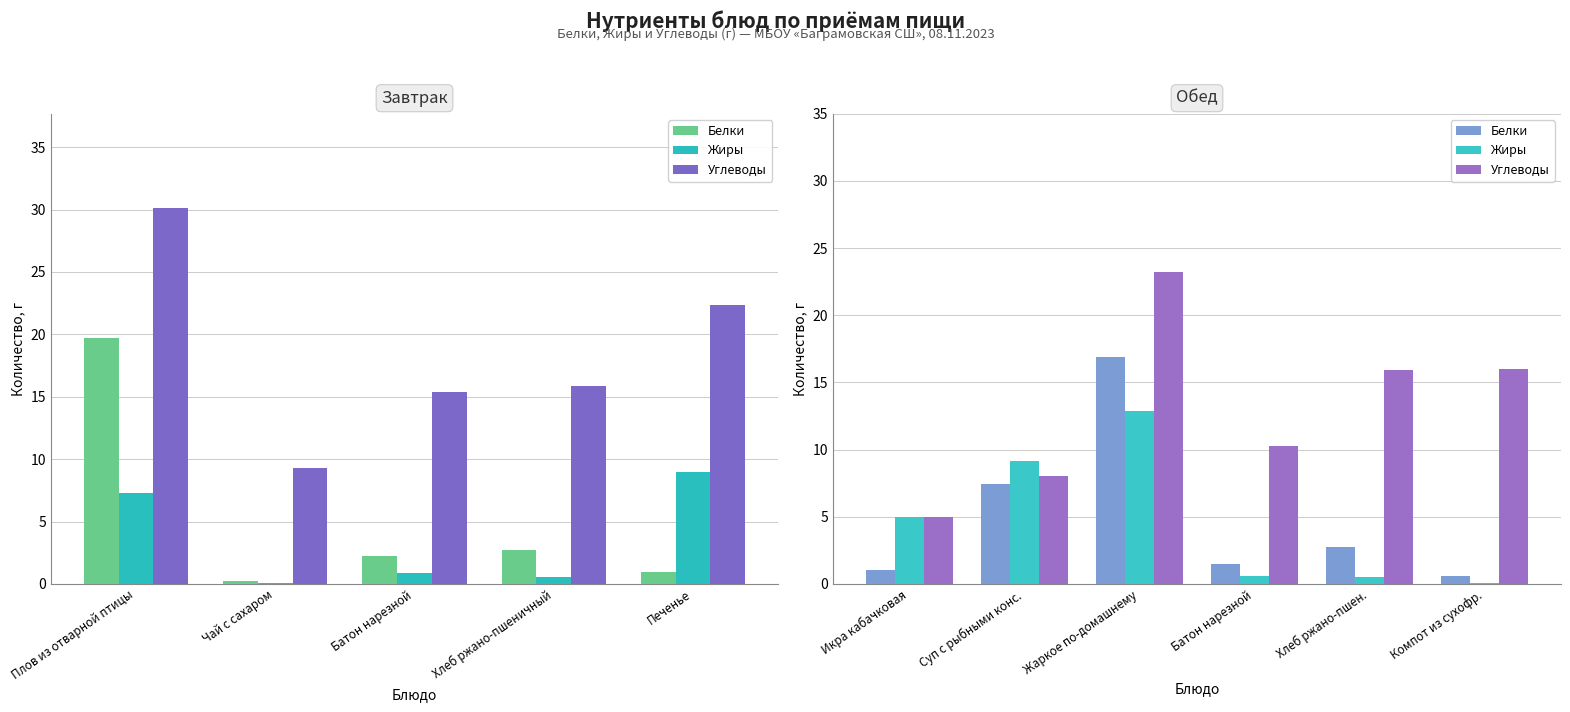

Where is Жиры nearest to the value 6?

Икра кабачковая